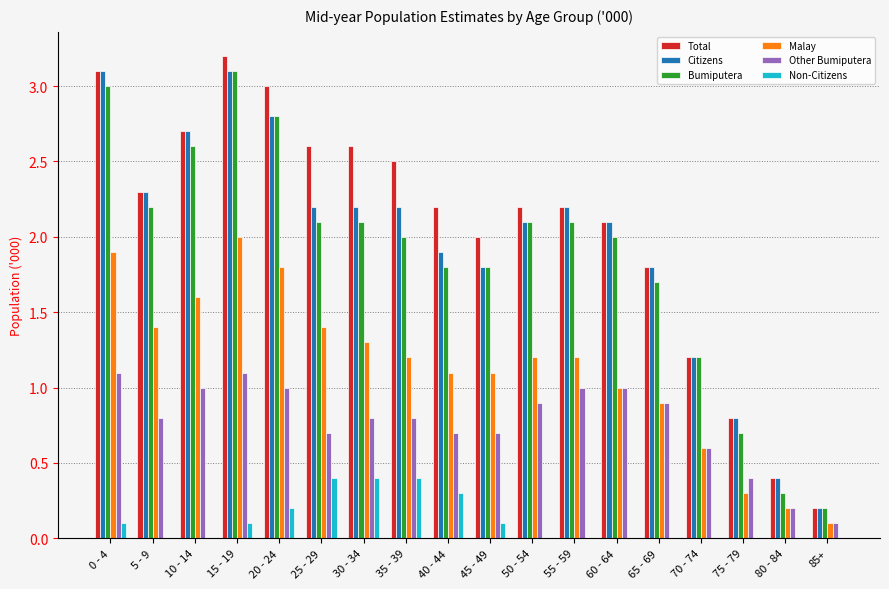

What is the greatest value displayed?

3.2